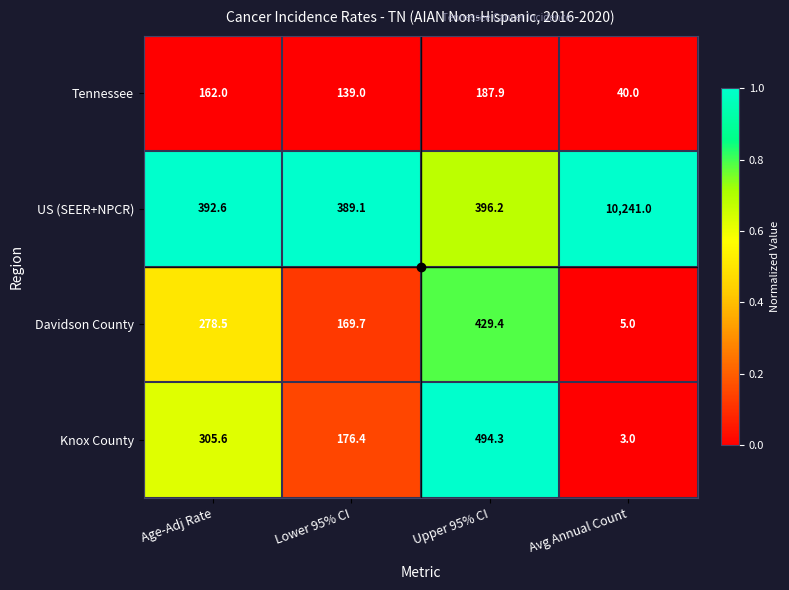

What is the spread (max minus min) of values at Avg Annual Count?

10238.0